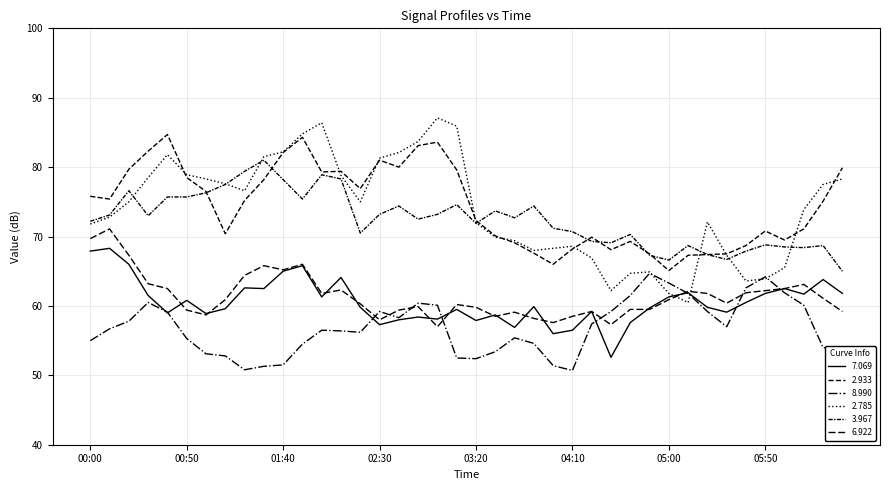

Reading left to right, what are all the values shown in this chart?

7.069: 67.9	68.3	66.0	61.5	59.0	60.8	58.9	59.6	62.6	62.5	65.0	65.8	61.3	64.1	59.8	57.3	58.0	58.4	58.1	59.5	57.9	58.7	56.9	59.9	56.0	56.5	59.2	52.6	57.6	59.7	61.3	61.9	59.8	59.1	60.5	61.8	62.5	61.7	63.8	61.8
2.933: 75.8	75.4	79.7	82.3	84.7	78.5	76.5	70.4	75.2	78.2	82.1	84.3	79.3	79.4	76.9	81.0	80.0	83.1	83.6	79.6	72.3	70.1	69.1	67.6	66.0	68.2	69.9	68.1	69.3	67.5	65.1	67.3	67.4	67.5	68.7	70.8	69.5	71.1	75.1	79.9
8.990: 55.0	56.7	57.8	60.5	59.1	55.3	53.1	52.8	50.8	51.3	51.5	54.5	56.5	56.4	56.2	59.2	58.3	60.4	60.1	52.5	52.4	53.4	55.4	54.6	51.4	50.7	57.4	59.2	61.5	64.7	63.3	61.8	59.2	57.0	62.6	64.2	61.9	60.1	54.0	53.7
2.785: 71.8	72.8	75.0	78.5	81.8	78.9	78.3	77.6	76.6	81.5	82.2	84.8	86.4	78.8	75.0	81.3	82.1	83.7	87.1	85.9	72.0	69.9	69.4	68.0	68.3	68.6	66.9	62.2	64.7	64.9	61.8	60.5	72.1	67.3	63.6	63.9	65.5	73.9	77.5	78.3
3.967: 72.2	73.1	76.6	73.0	75.7	75.7	76.3	77.5	79.4	81.0	78.2	75.4	78.9	78.3	70.5	73.2	74.4	72.5	73.2	74.6	71.9	73.7	72.7	74.4	71.2	70.7	69.3	69.1	70.3	67.3	66.6	68.7	67.4	66.7	67.9	68.8	68.5	68.4	68.7	65.0
6.922: 69.7	71.1	67.3	63.2	62.5	59.4	58.7	60.9	64.4	65.8	65.2	66.0	61.8	62.3	60.3	58.0	59.4	59.9	57.0	60.2	59.8	58.5	59.1	58.2	57.6	58.5	59.2	57.3	59.5	59.5	60.9	62.1	61.8	60.4	61.9	62.2	62.5	63.1	61.1	59.2